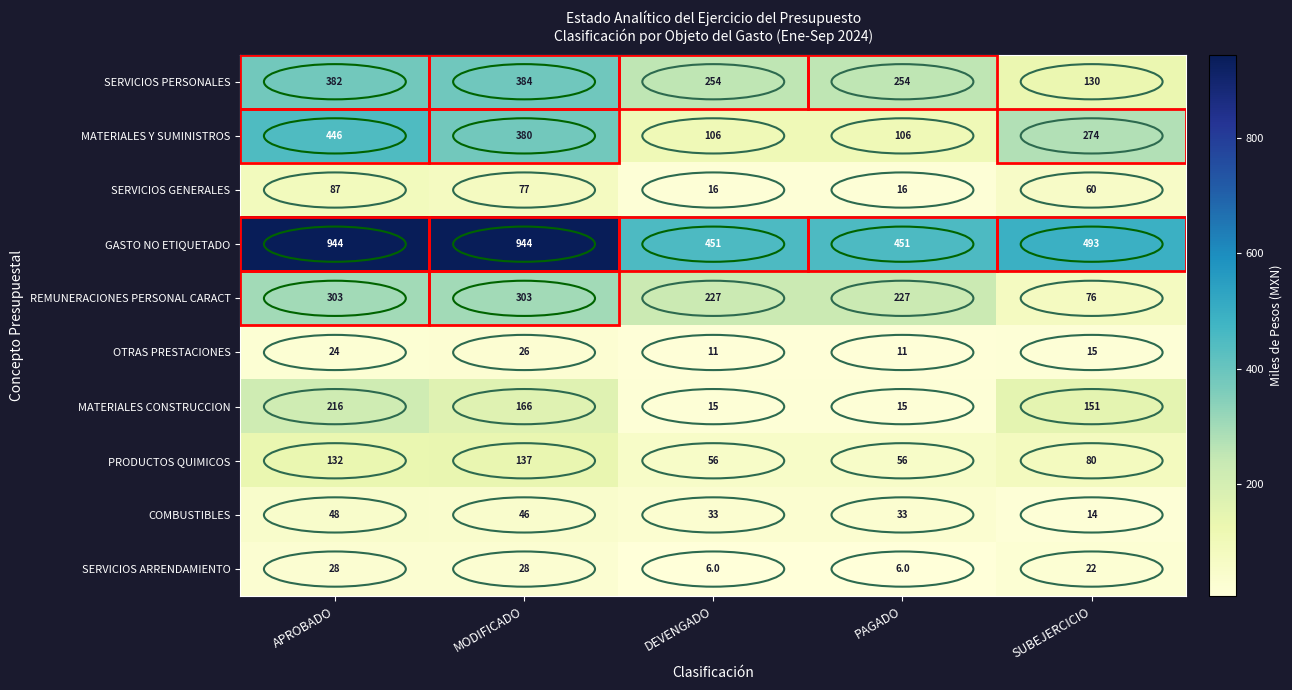

Count the MATERIALES Y SUMINISTROS values in the range 106 to 380.

4